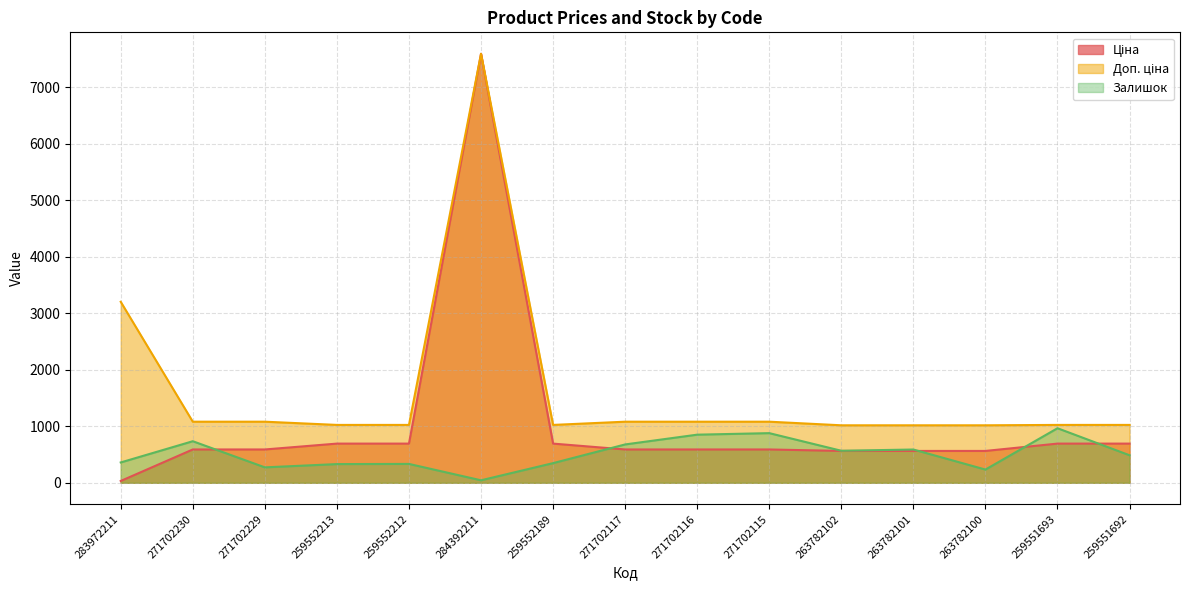

Rank the series at 271702116 from highest to lowest value.

Доп. ціна, Залишок, Ціна